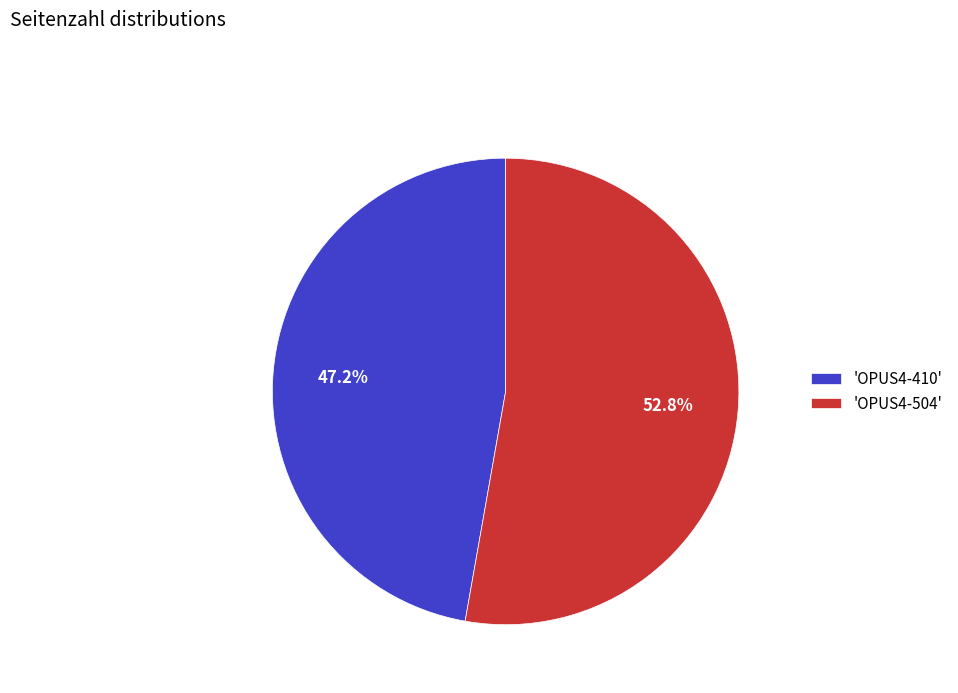

What is the smallest slice in the pie chart?

'OPUS4-410'